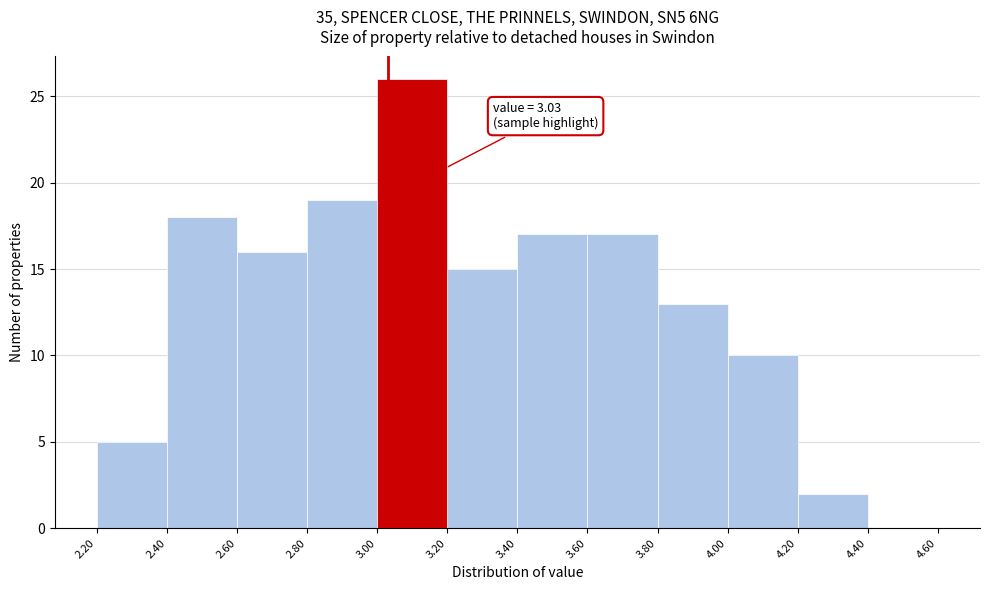

Over which range of the x-axis is the bar tallest?

3.00 to 3.20